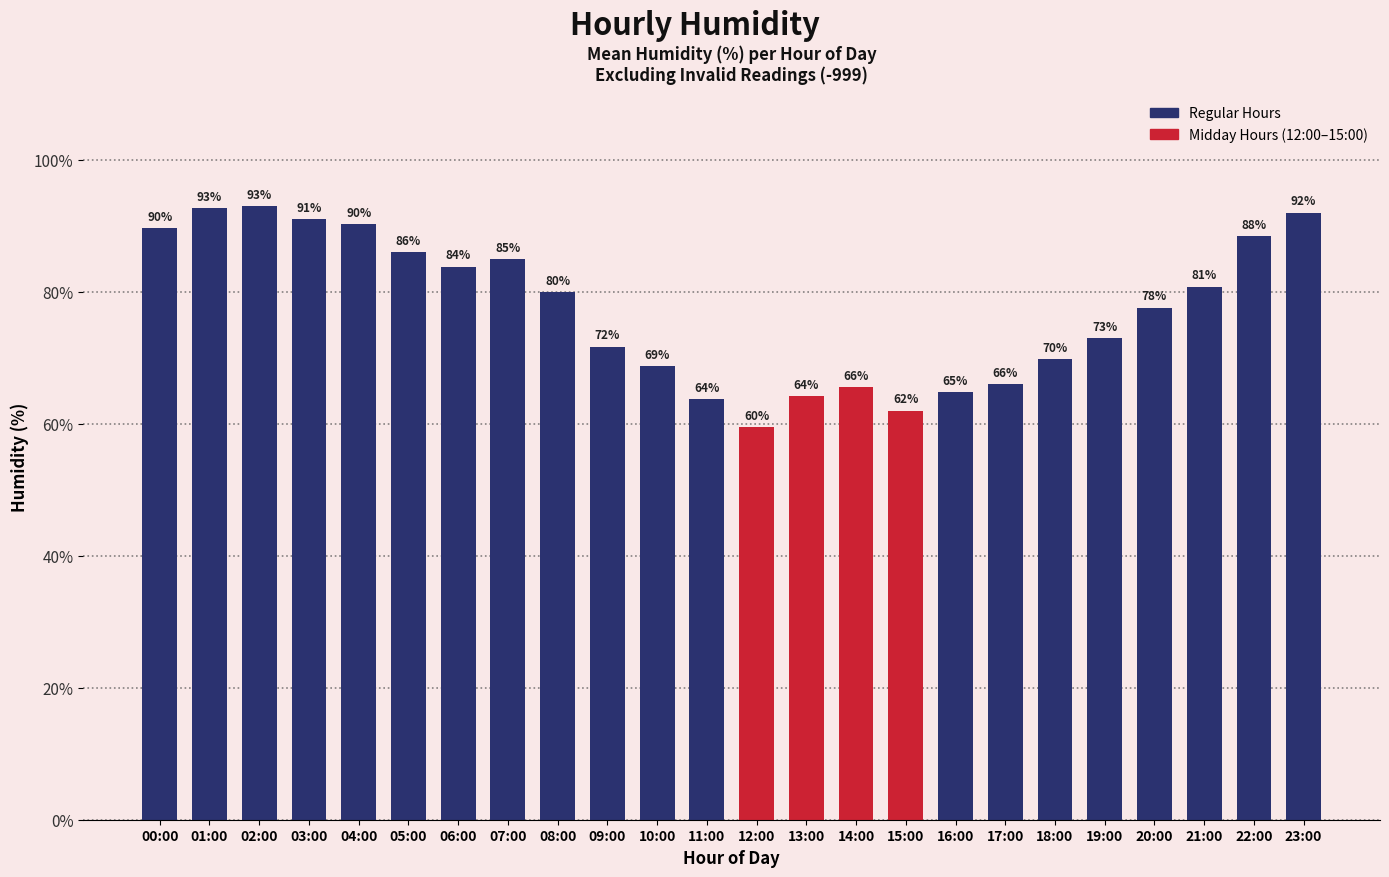

The value at 15:00 is 42.8. True or false?

False